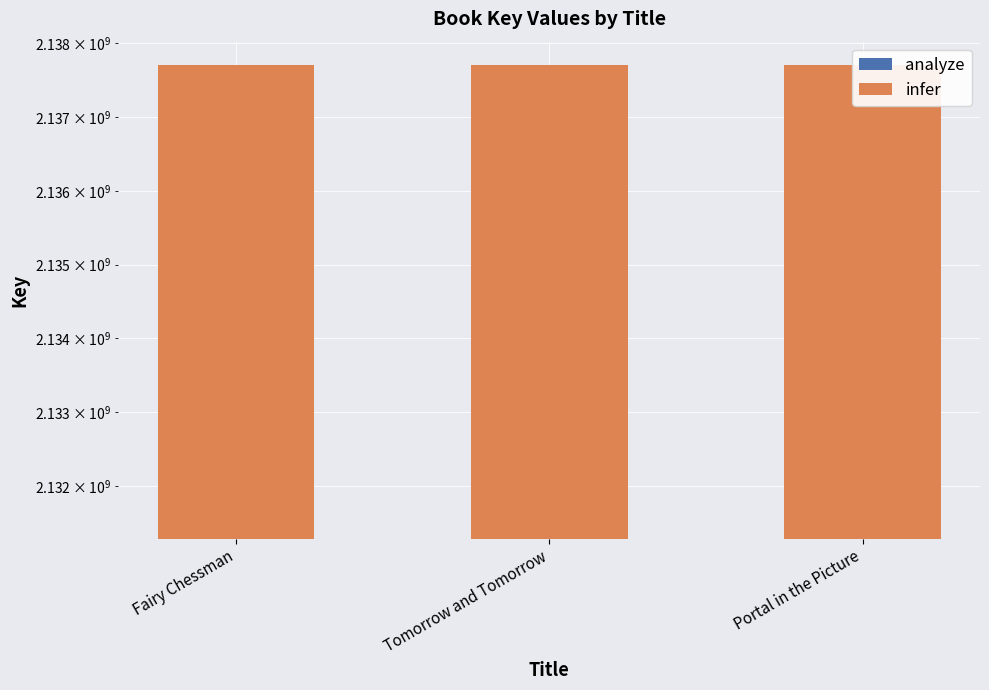

What is the difference between the analyze values at Tomorrow and Tomorrow and Portal in the Picture?

10